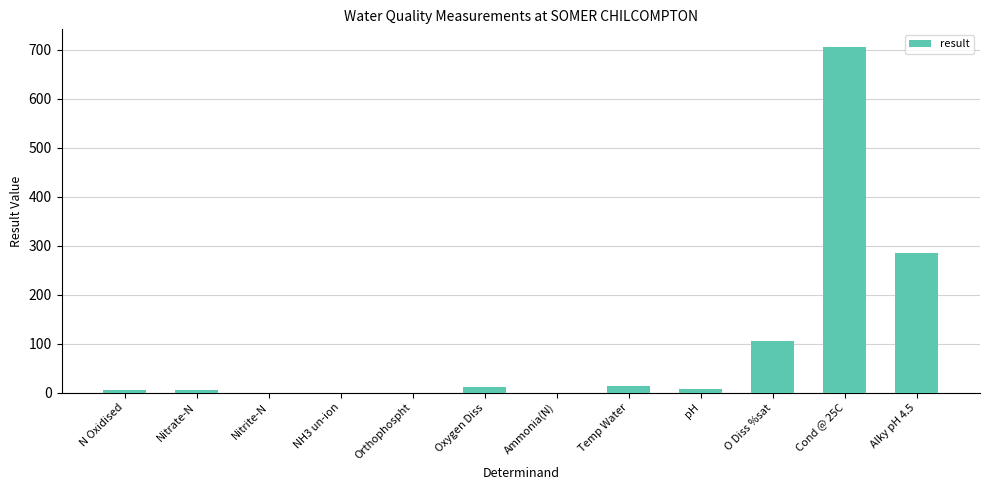

The value at Alky pH 4.5 is 85.5. True or false?

False